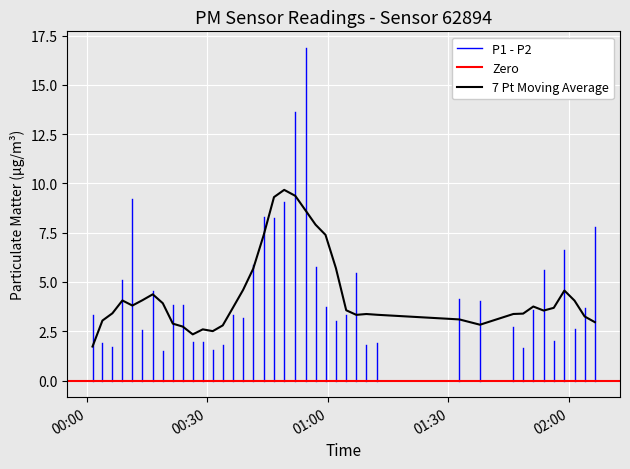

Is the value of P2 at 7 greater than the value of P1 at 5?

No